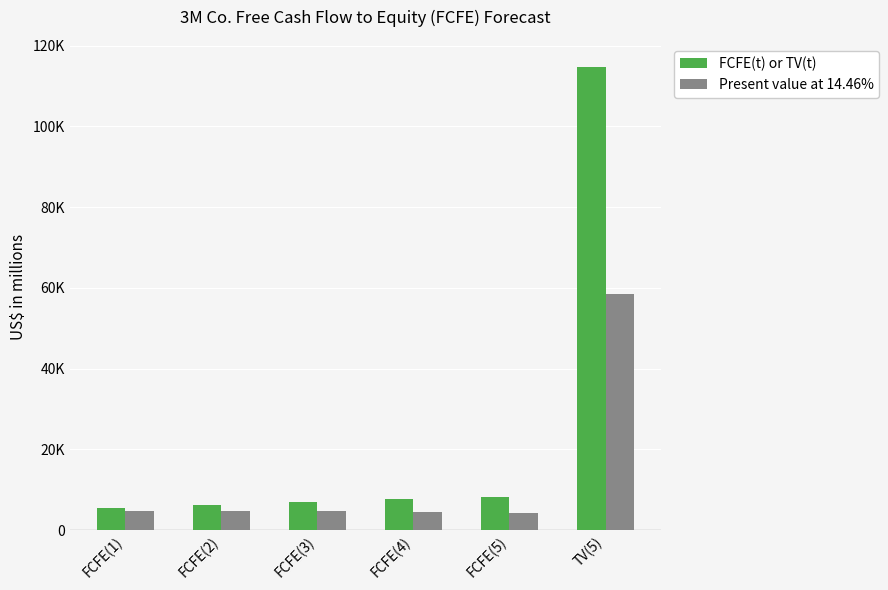

The FCFE(t) or TV(t) series shows 6305 at FCFE(2). True or false?

True